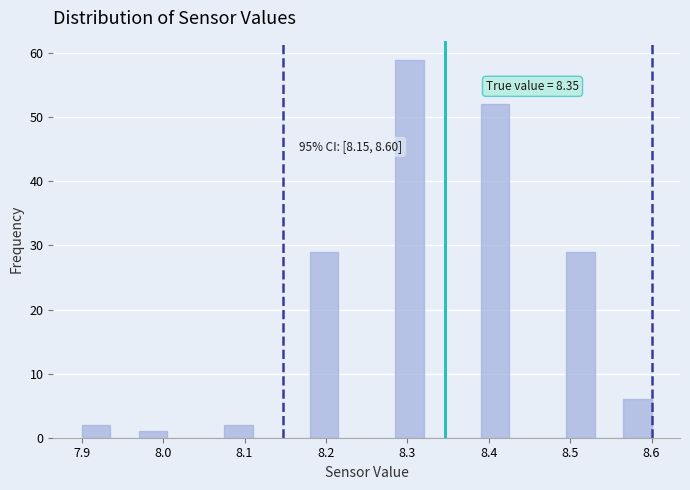

Around what value on the x-axis is the tallest bar? Give the approximate position of its centre, as read against the axis.

8.30